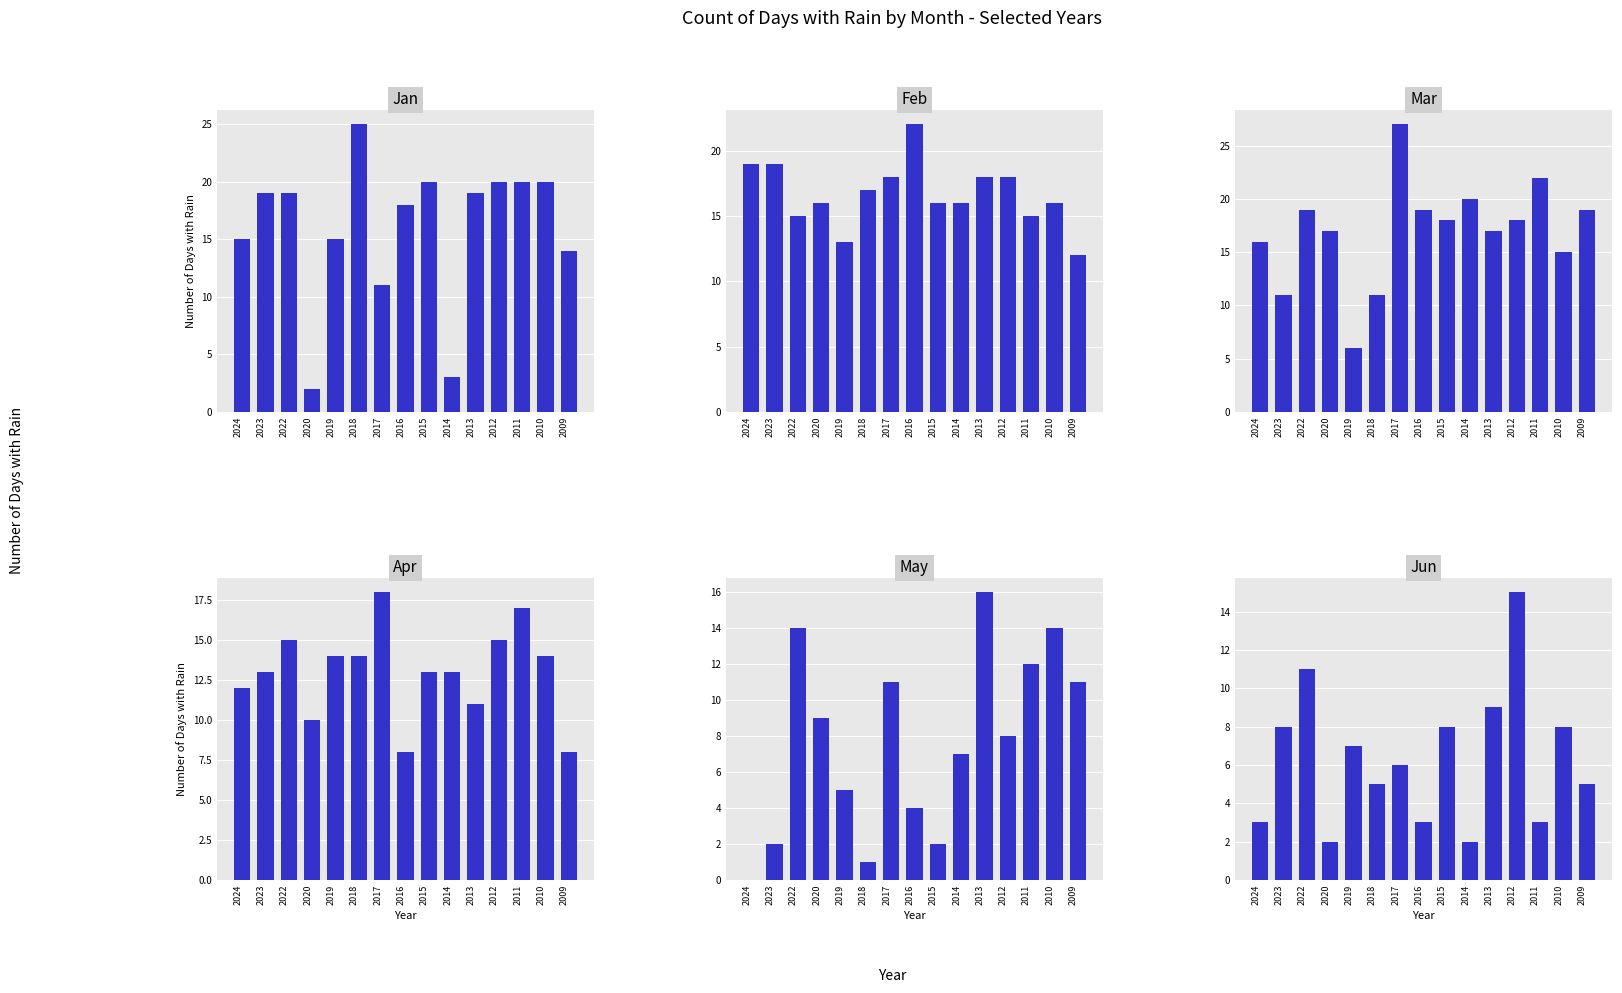

What is the highest value of the May series?

16